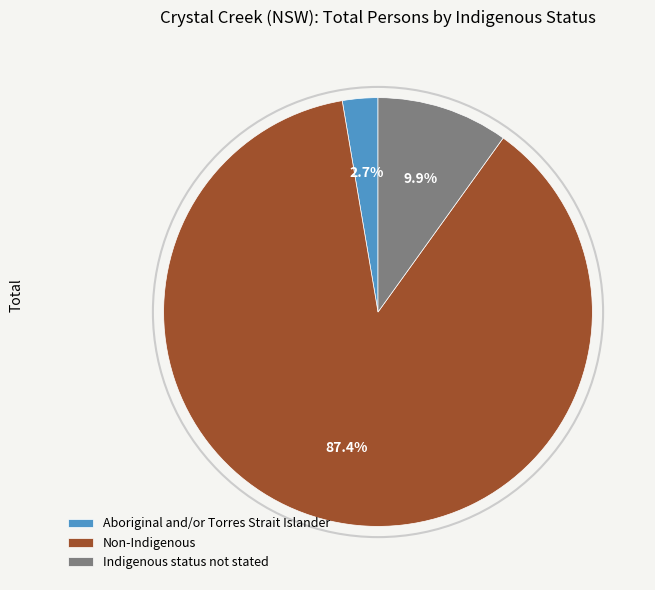

Does any single category account for the majority?

Yes